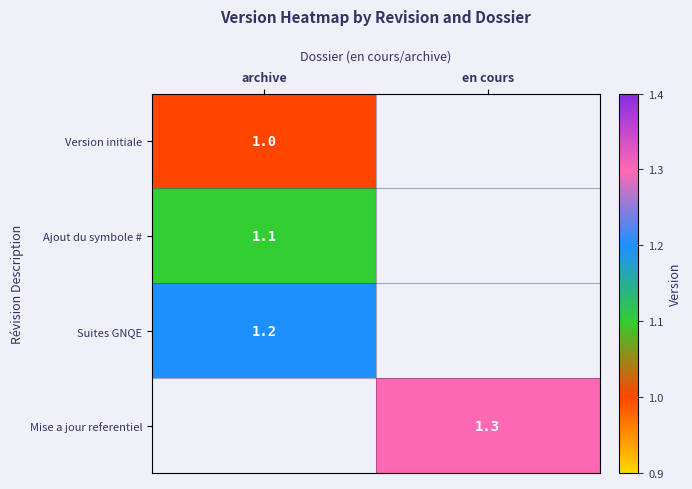

The Mise a jour referentiel series shows 1.3 at en cours. True or false?

True